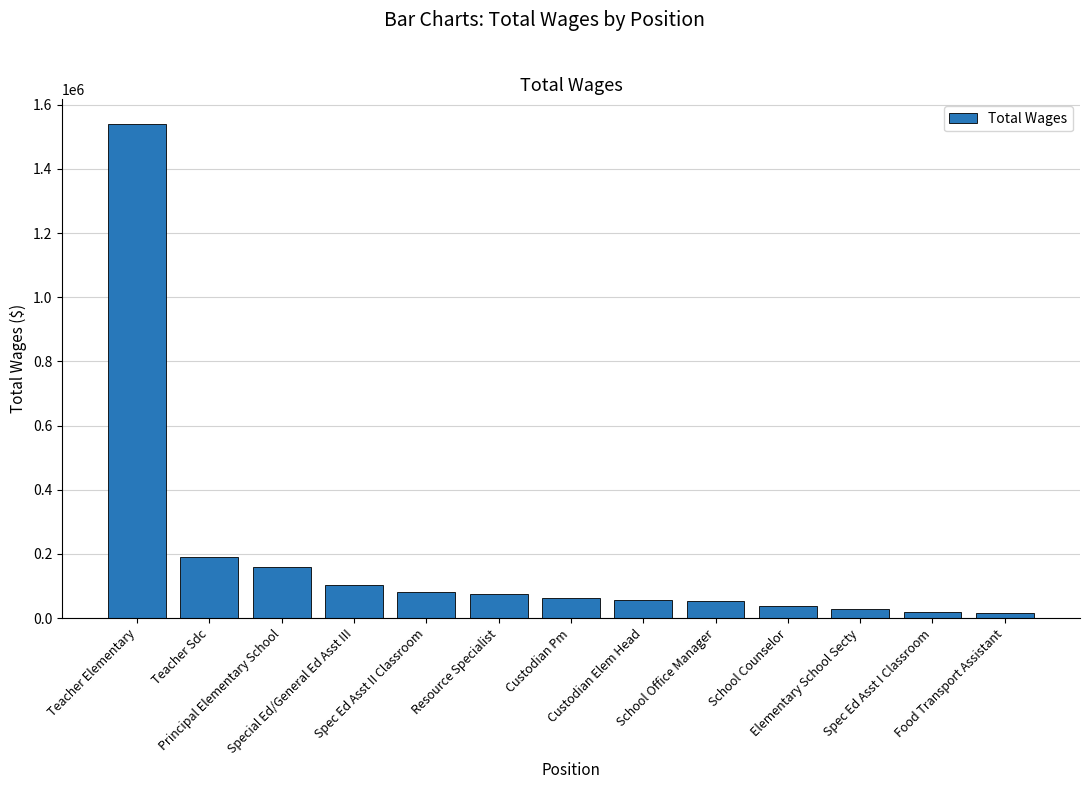

How many bars are there in total?

13